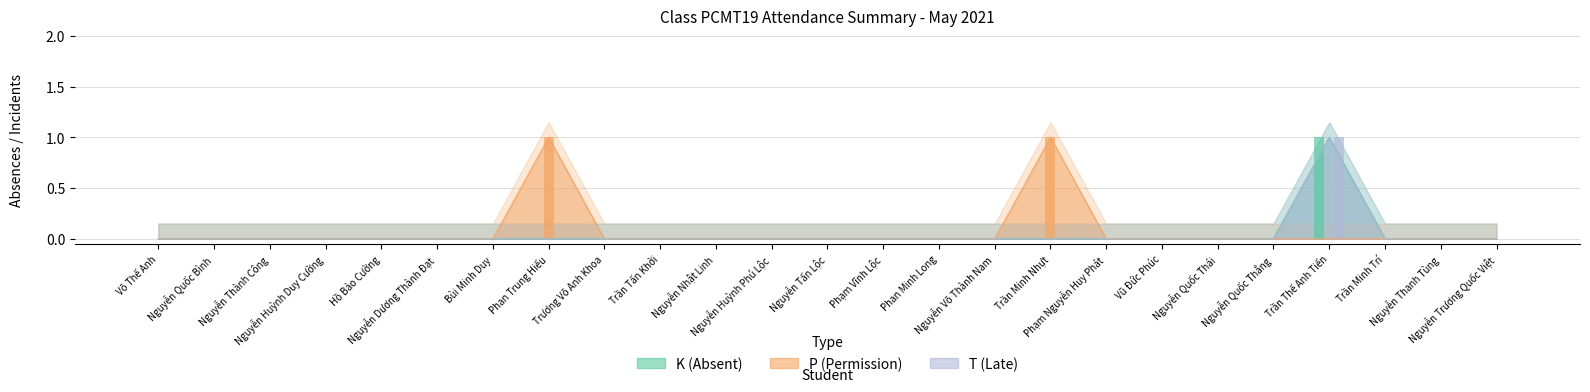

Reading left to right, transcribe all the data shown in this chart.

K (Absent): Võ Thế Anh=0	Nguyễn Quốc Bình=0	Nguyễn Thành Công=0	Nguyễn Huỳnh Duy Cường=0	Hồ Bảo Cường=0	Nguyễn Dương Thành Đạt=0	Bùi Minh Duy=0	Phan Trung Hiếu=0	Trương Võ Anh Khoa=0	Trần Tấn Khởi=0	Nguyễn Nhật Linh=0	Nguyễn Huỳnh Phú Lộc=0	Nguyễn Tấn Lộc=0	Phạm Vĩnh Lộc=0	Phan Minh Long=0	Nguyễn Võ Thành Nam=0	Trần Minh Nhựt=0	Phạm Nguyễn Huy Phát=0	Vũ Đức Phúc=0	Nguyễn Quốc Thái=0	Nguyễn Quốc Thắng=0	Trần Thế Anh Tiến=1	Trần Minh Trí=0	Nguyễn Thanh Tùng=0	Nguyễn Trương Quốc Việt=0
P (Permission): Võ Thế Anh=0	Nguyễn Quốc Bình=0	Nguyễn Thành Công=0	Nguyễn Huỳnh Duy Cường=0	Hồ Bảo Cường=0	Nguyễn Dương Thành Đạt=0	Bùi Minh Duy=0	Phan Trung Hiếu=1	Trương Võ Anh Khoa=0	Trần Tấn Khởi=0	Nguyễn Nhật Linh=0	Nguyễn Huỳnh Phú Lộc=0	Nguyễn Tấn Lộc=0	Phạm Vĩnh Lộc=0	Phan Minh Long=0	Nguyễn Võ Thành Nam=0	Trần Minh Nhựt=1	Phạm Nguyễn Huy Phát=0	Vũ Đức Phúc=0	Nguyễn Quốc Thái=0	Nguyễn Quốc Thắng=0	Trần Thế Anh Tiến=0	Trần Minh Trí=0	Nguyễn Thanh Tùng=0	Nguyễn Trương Quốc Việt=0
T (Late): Võ Thế Anh=0	Nguyễn Quốc Bình=0	Nguyễn Thành Công=0	Nguyễn Huỳnh Duy Cường=0	Hồ Bảo Cường=0	Nguyễn Dương Thành Đạt=0	Bùi Minh Duy=0	Phan Trung Hiếu=0	Trương Võ Anh Khoa=0	Trần Tấn Khởi=0	Nguyễn Nhật Linh=0	Nguyễn Huỳnh Phú Lộc=0	Nguyễn Tấn Lộc=0	Phạm Vĩnh Lộc=0	Phan Minh Long=0	Nguyễn Võ Thành Nam=0	Trần Minh Nhựt=0	Phạm Nguyễn Huy Phát=0	Vũ Đức Phúc=0	Nguyễn Quốc Thái=0	Nguyễn Quốc Thắng=0	Trần Thế Anh Tiến=1	Trần Minh Trí=0	Nguyễn Thanh Tùng=0	Nguyễn Trương Quốc Việt=0